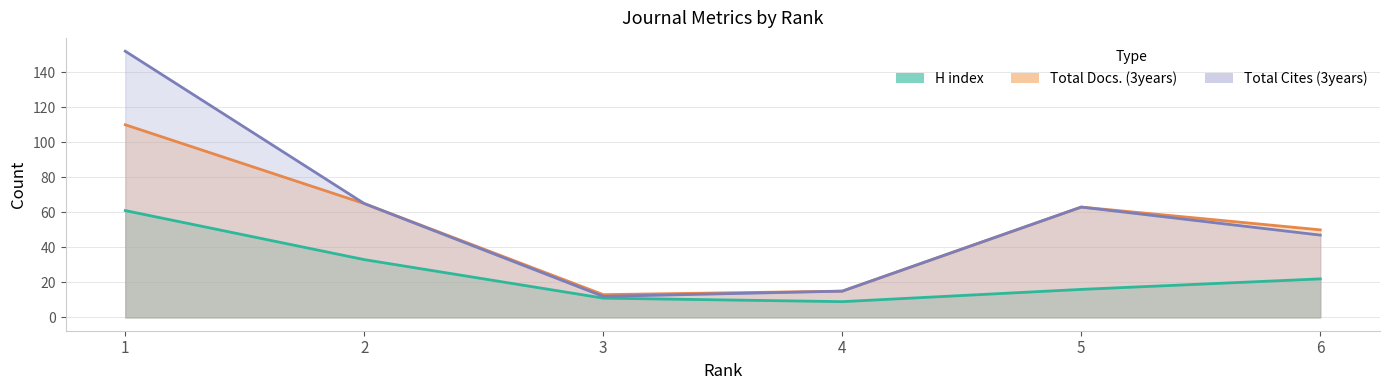

What is the maximum value for H index?

61